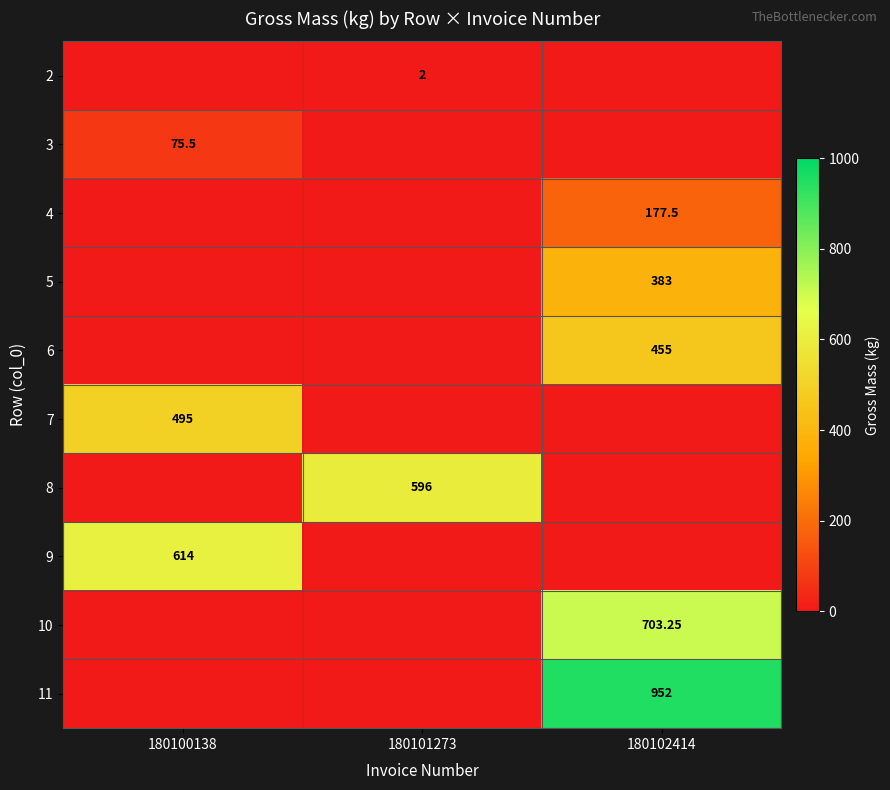

What is the greatest value displayed?

952.0